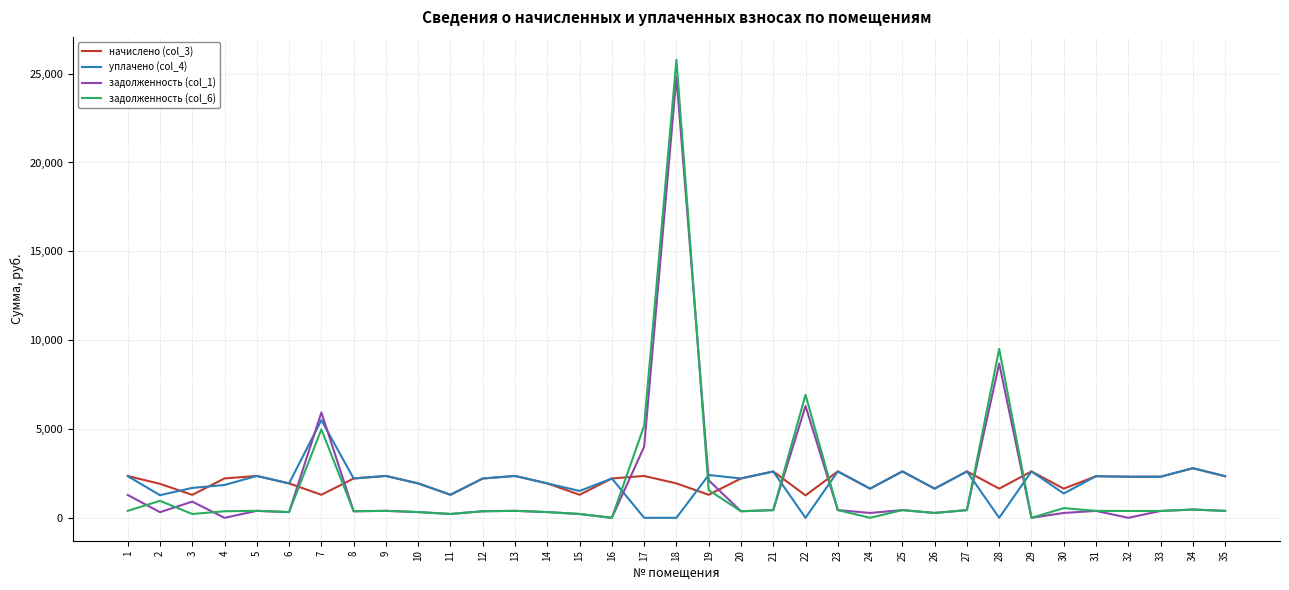

Which series has the largest range (max minus min)?

задолженность (col_6)